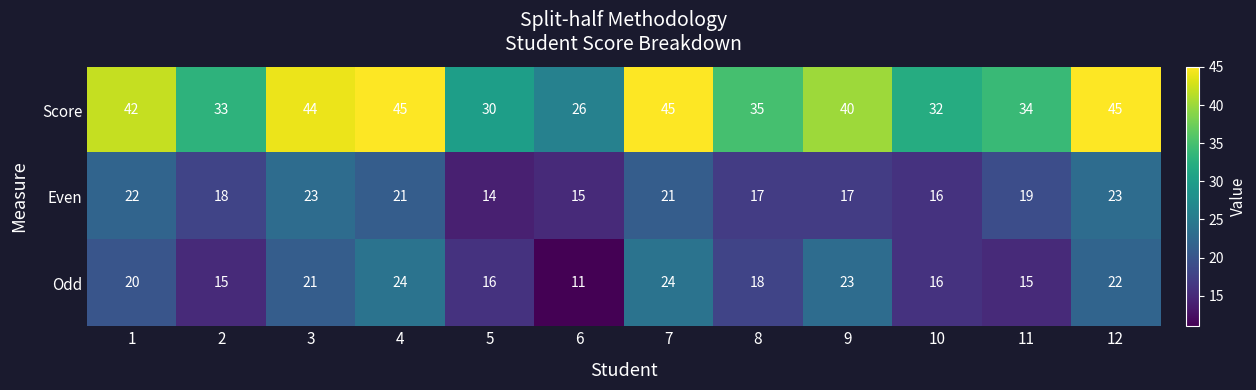

Which series changed the most between 1 and 10?

Score